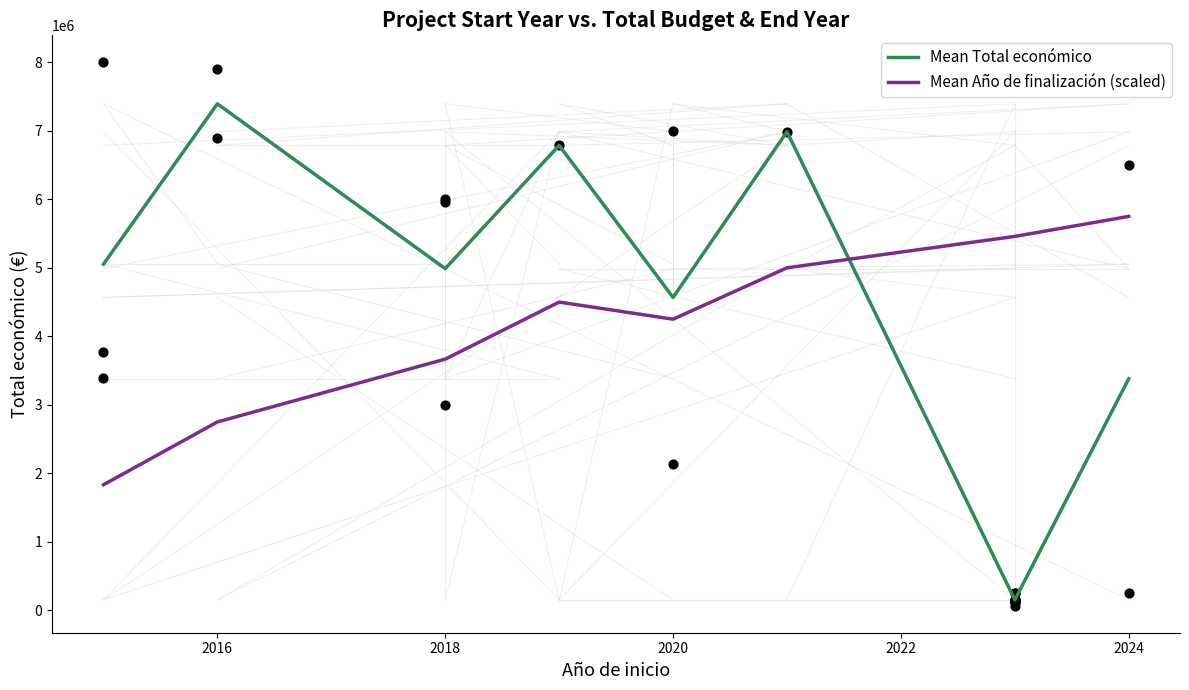

What is the highest value of the Mean Año de finalización (scaled) series?

5750000.0